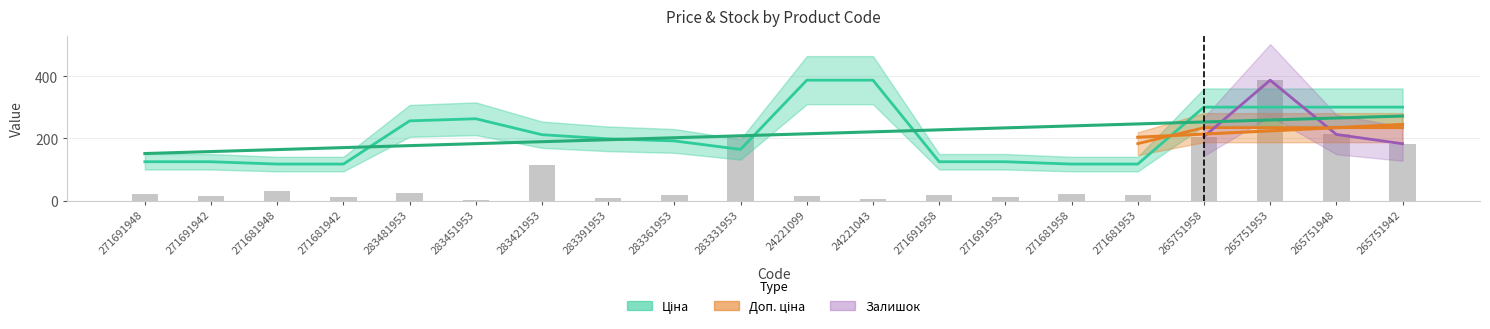

Which category has the lowest value in the Залишок series?

283451953